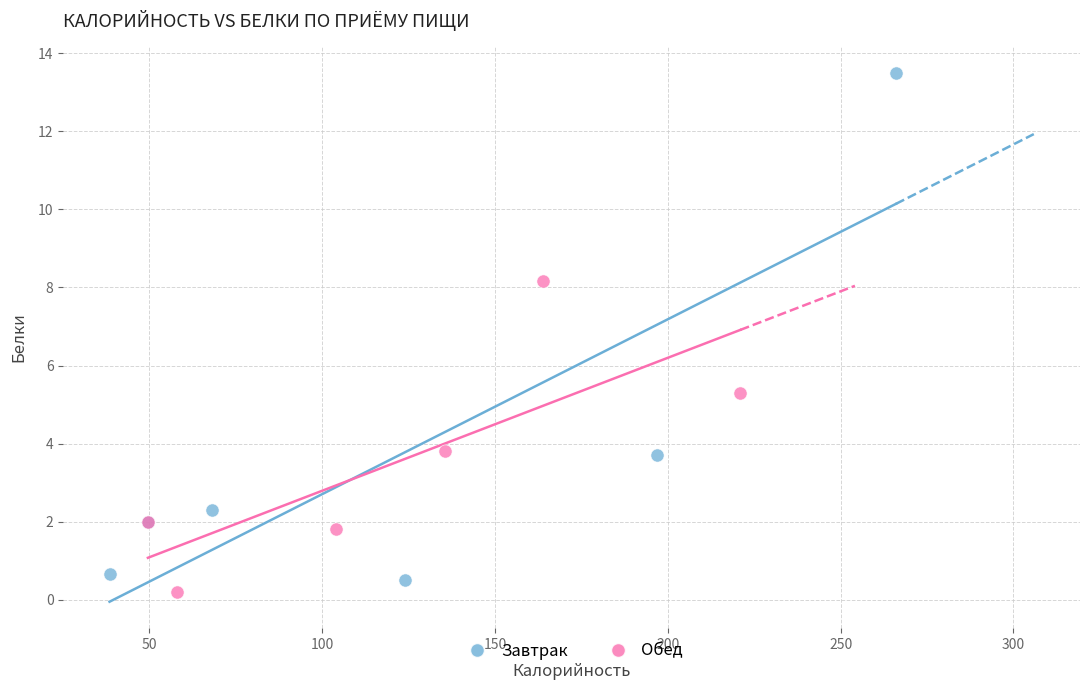

Which series contains the highest Y value?

Завтрак